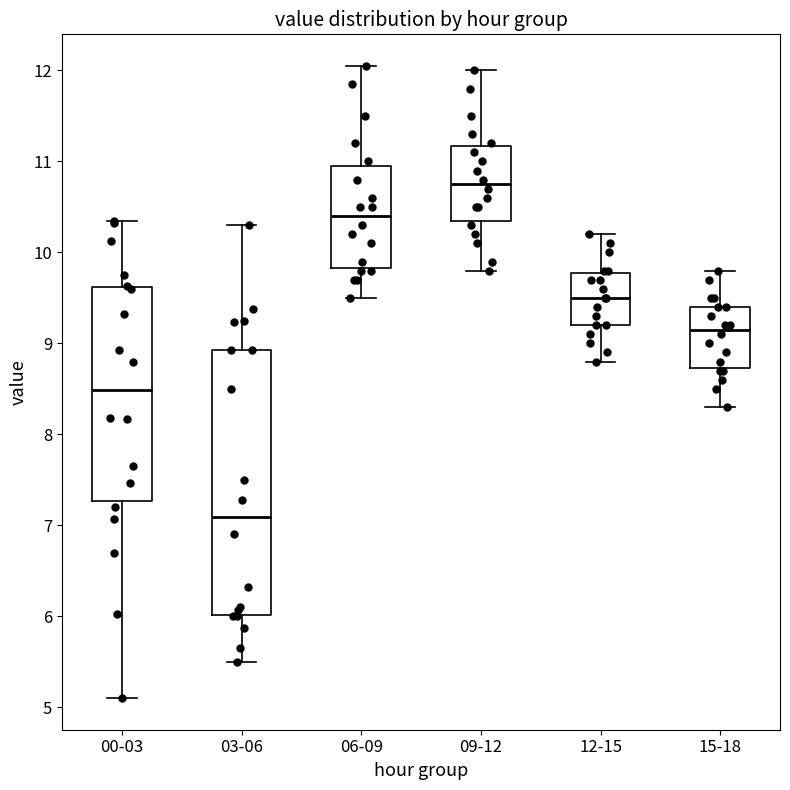

Where is the upper edge of the box for 06-09 on the y-axis? The values are not printed on the chart, so give them approximately, as read against the axis.

11.0